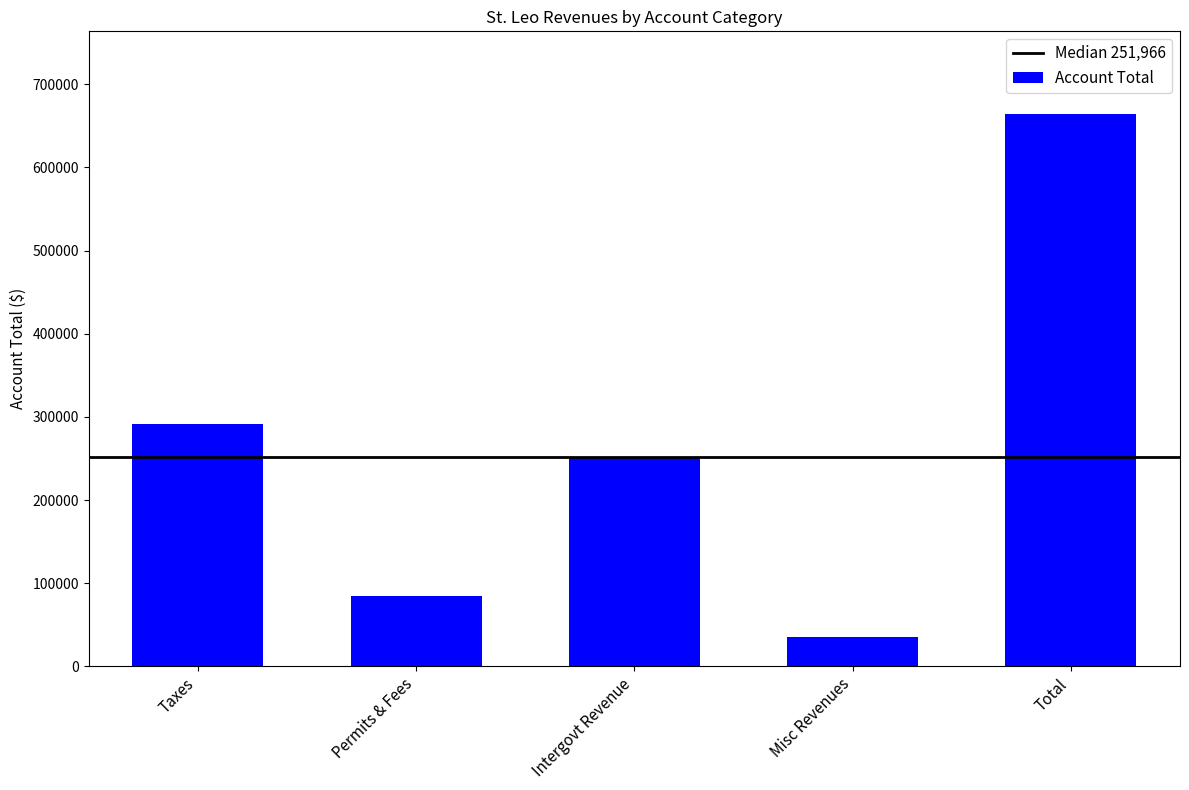

List the labels in order of value, largest first.

Total, Taxes, Intergovt Revenue, Permits & Fees, Misc Revenues